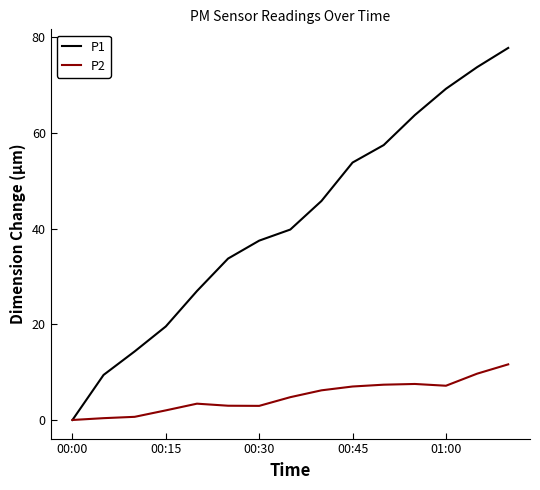

Rank the series by their maximum value, from lowest to highest.

P2, P1